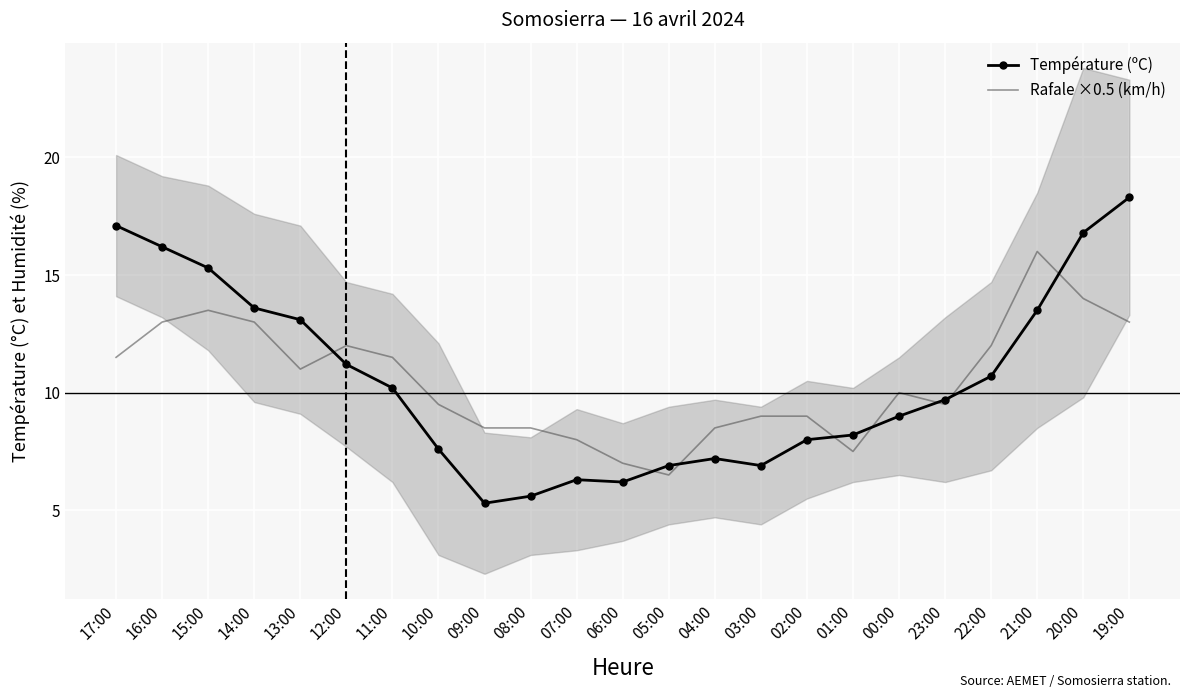

What are all the series names shown in the legend?

Température (ºC), Rafale ×0.5 (km/h)